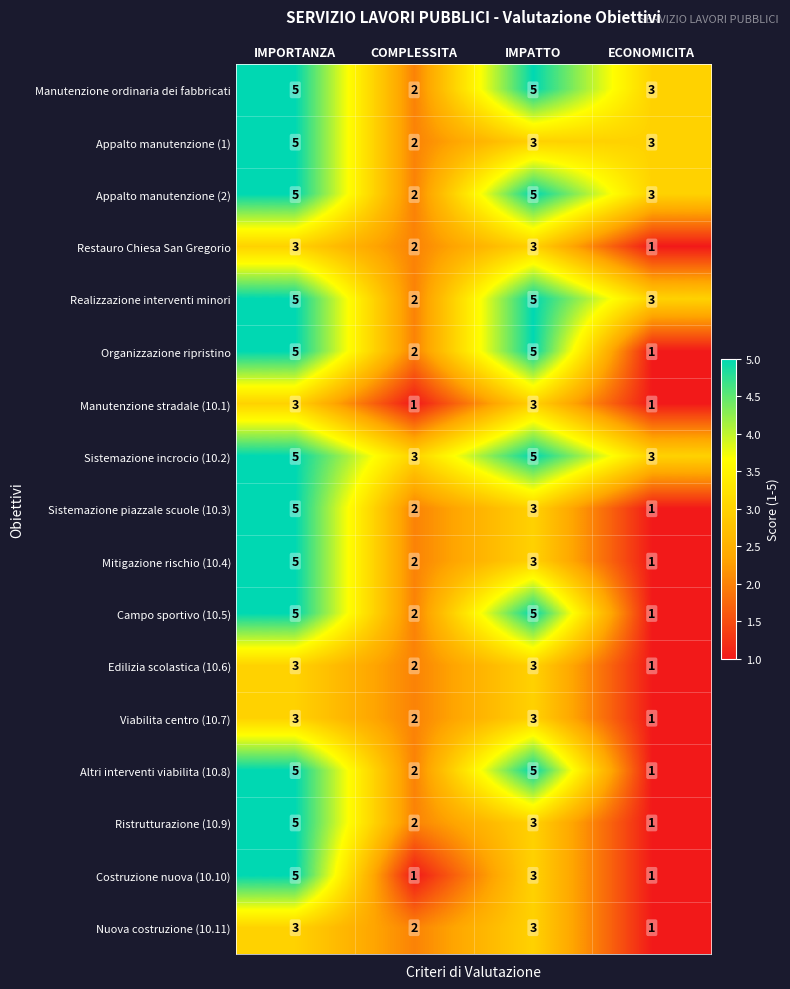

What is the greatest value displayed?

5